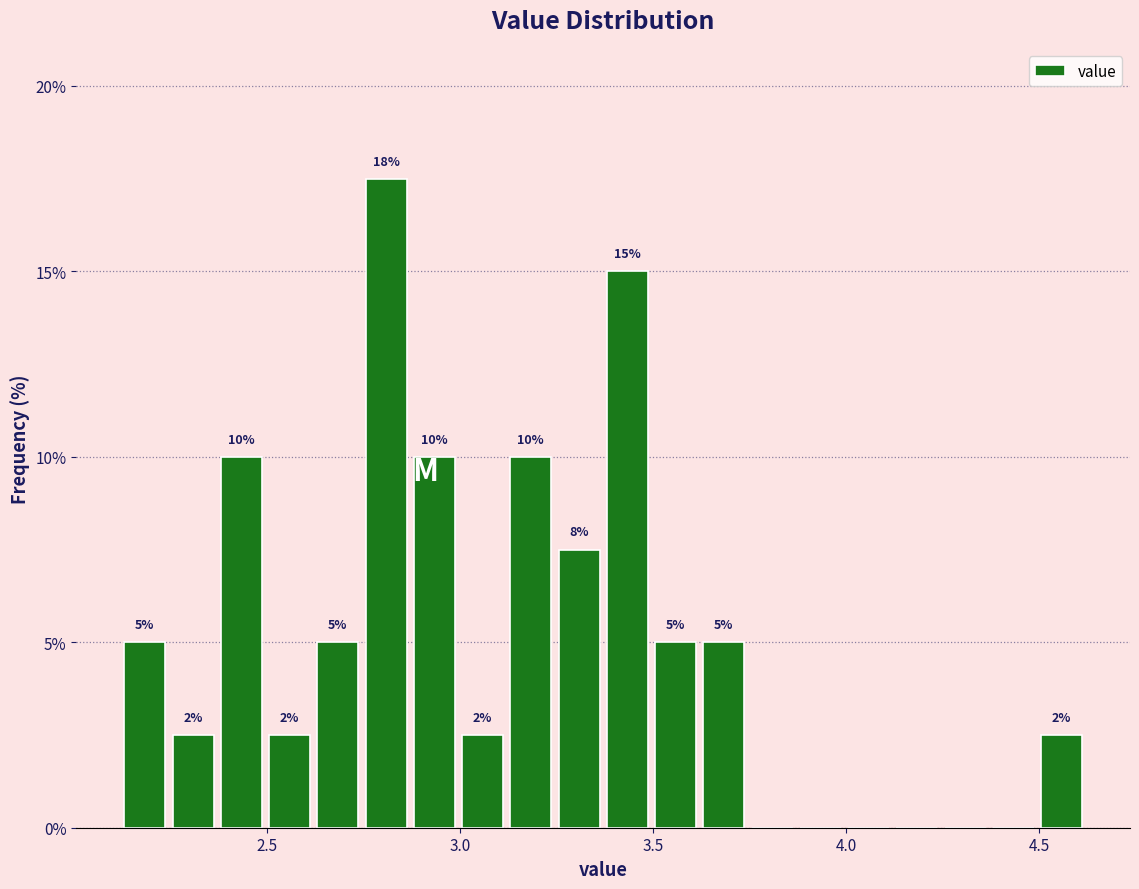

Read against the x-axis, roughly where is the centre of the tallest bar?

2.80